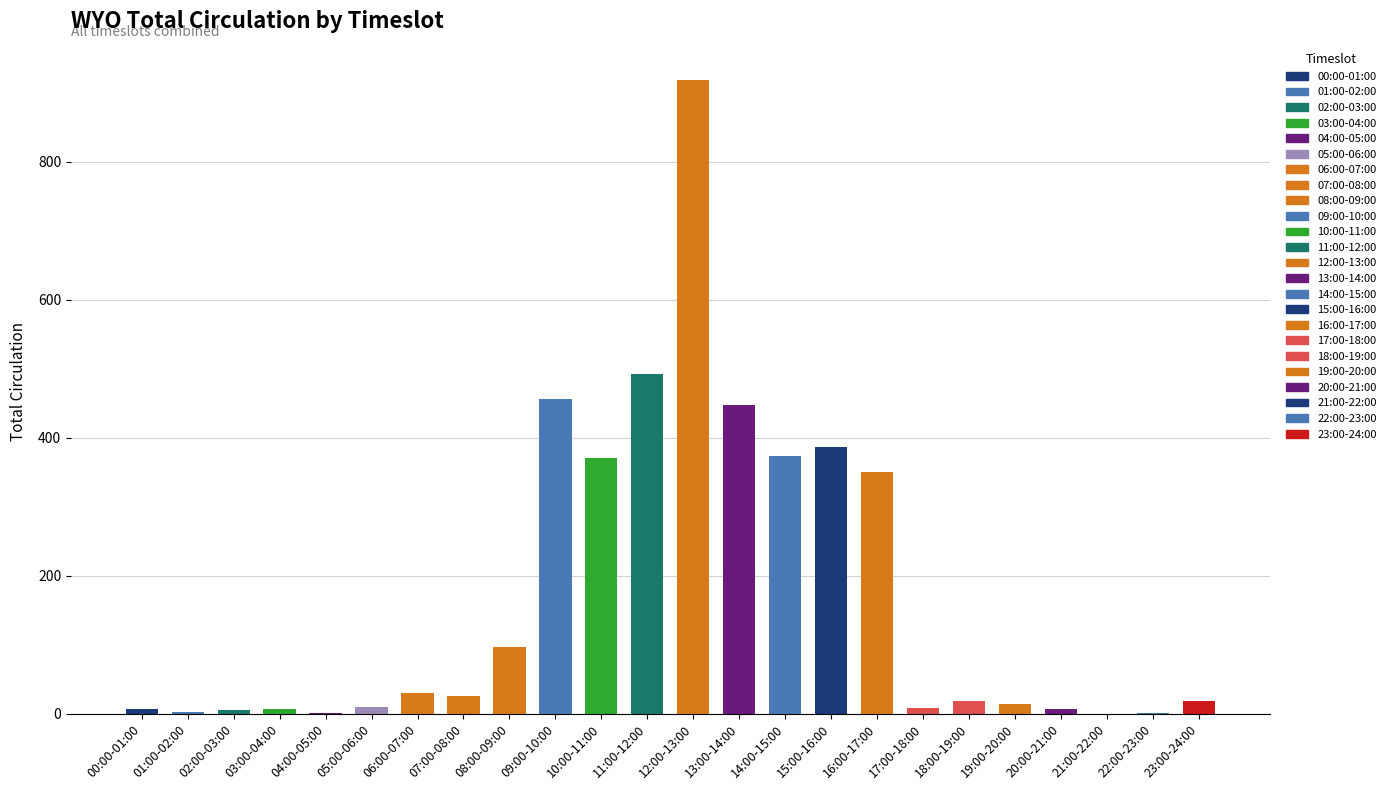

What is the change in value from 09:00-10:00 to 11:00-12:00?

+37